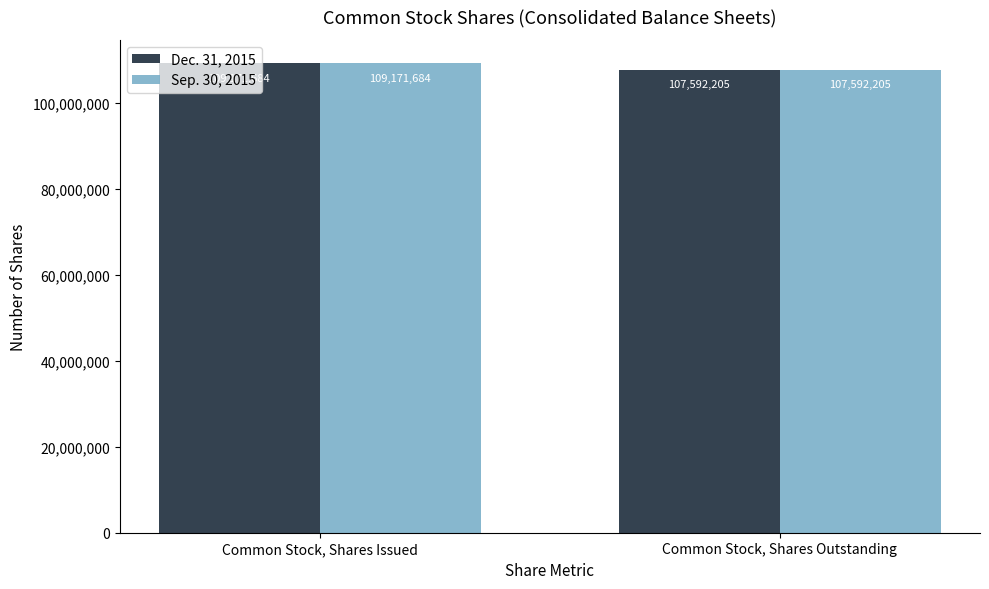

Reading right to left, transcribe all the data shown in this chart.

Dec. 31, 2015: 107592205	109171684
Sep. 30, 2015: 107592205	109171684